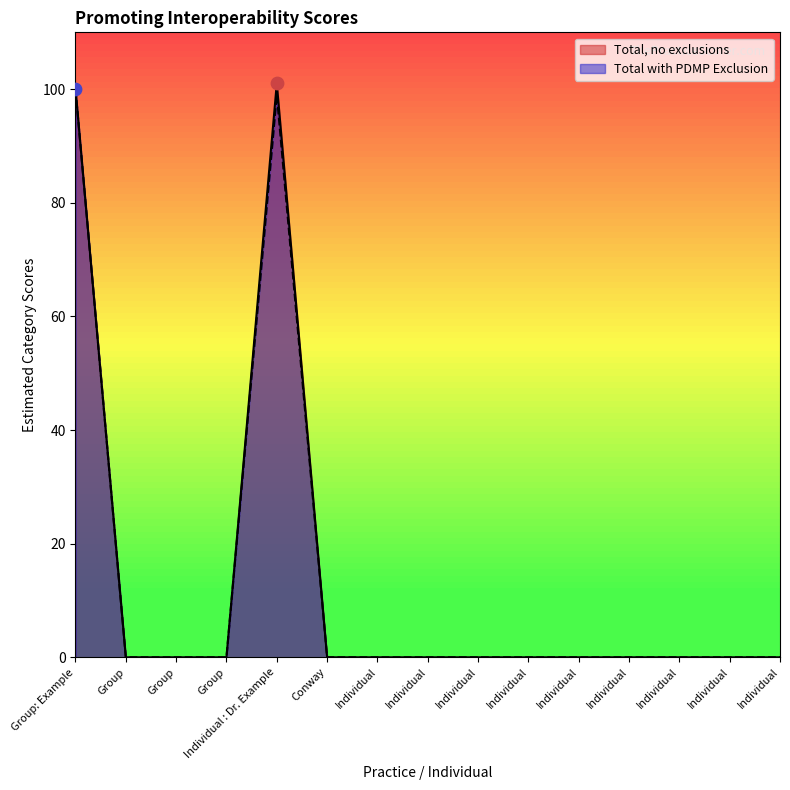

Which series contains the highest Y value?

Total, no exclusions